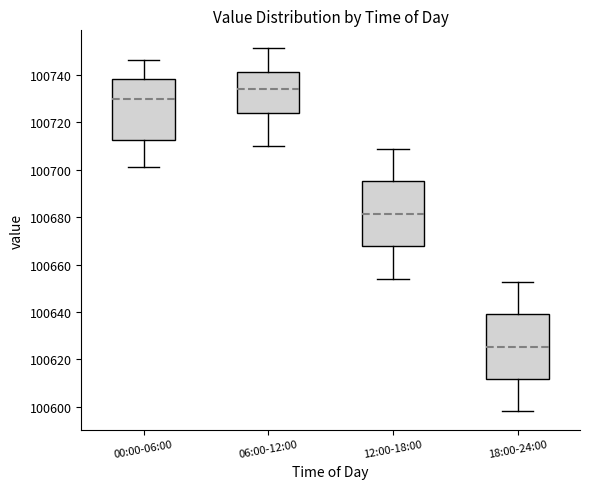

Reading left to right, transcribe this box plot: for each box, give where its median line is, the range the box spans, and where its two whiskers end, as read against the y-axis. The values are not printed on the chart, so give them approximately, as read against the axis.

00:00-06:00: median 100730, box 100712 to 100738, whiskers 100700 to 100746
06:00-12:00: median 100734, box 100724 to 100742, whiskers 100710 to 100752
12:00-18:00: median 100682, box 100668 to 100696, whiskers 100654 to 100708
18:00-24:00: median 100626, box 100612 to 100640, whiskers 100598 to 100652